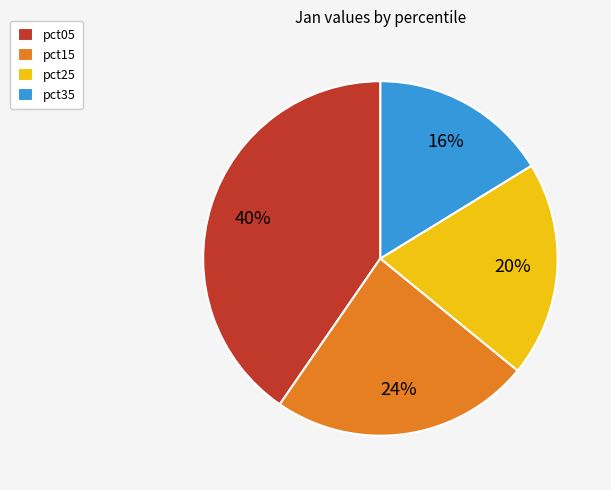

Count the number of slices in the pie.

4